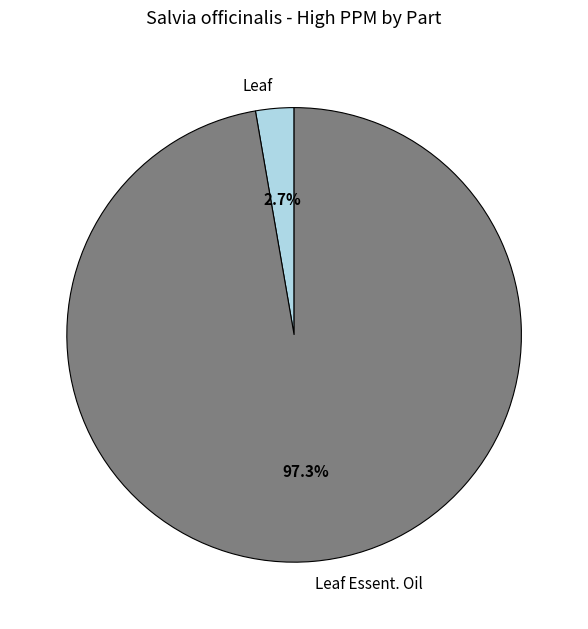

Which category accounts for the majority?

Leaf Essent. Oil